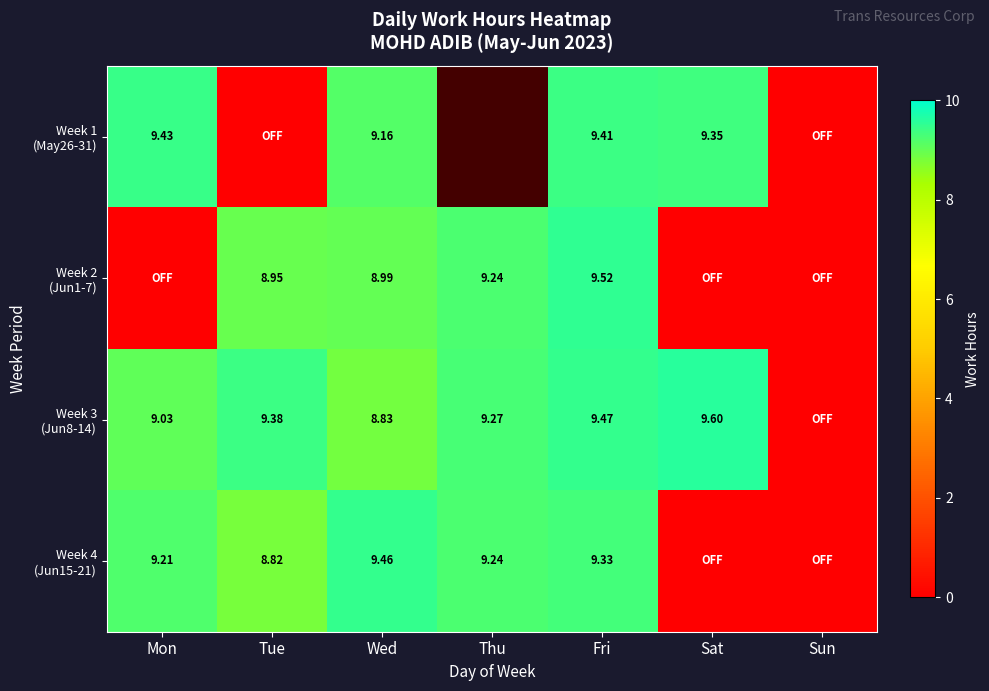

At which label is Week 4 (Jun15-21) closest to 4?

Sat